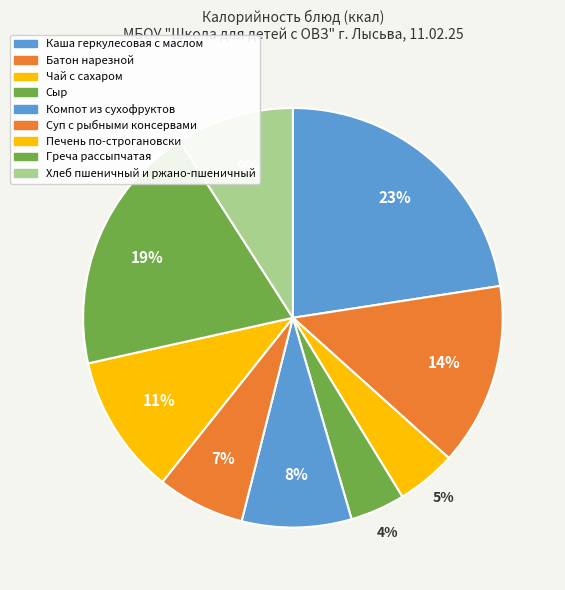

How much of the chart is everything except Сыр?

95.8%